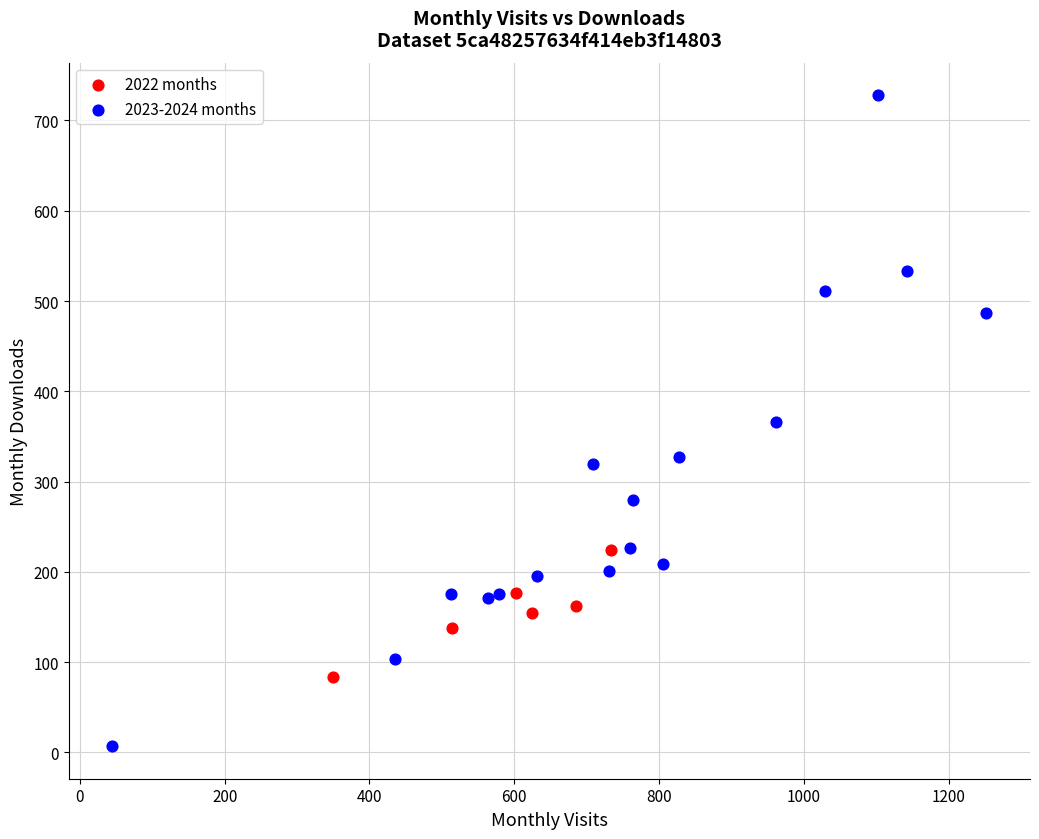

Which series reaches the maximum Y coordinate?

2023-2024 months